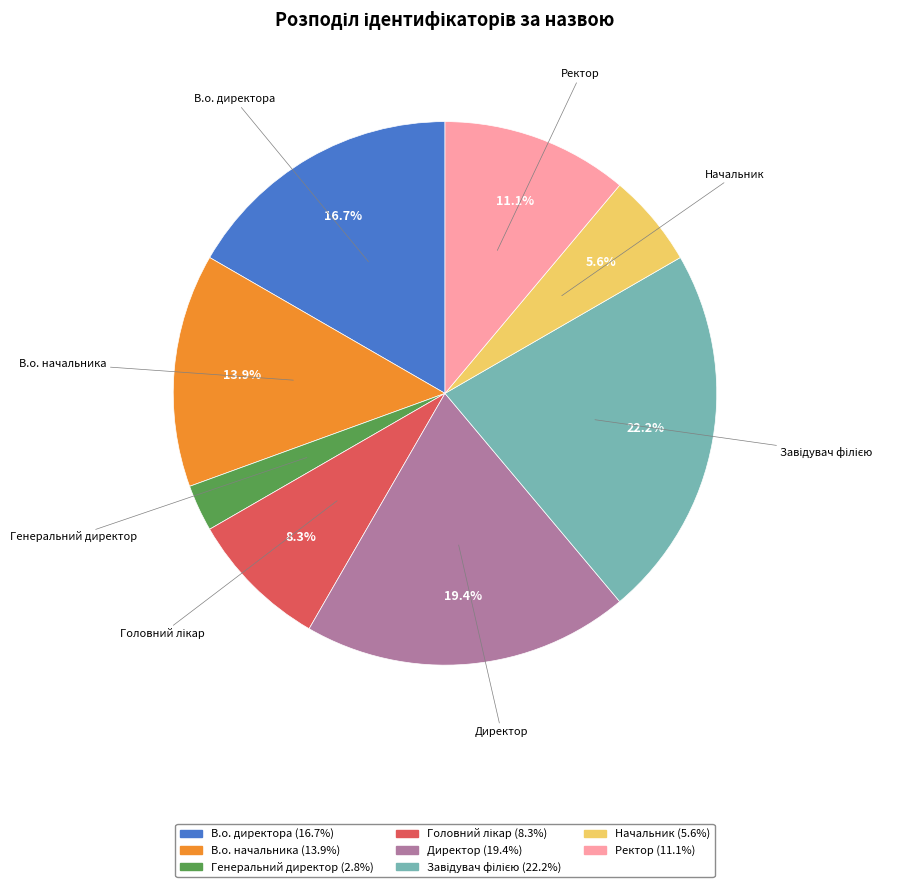

What percentage is the Директор slice, to the nearest percent?

19%